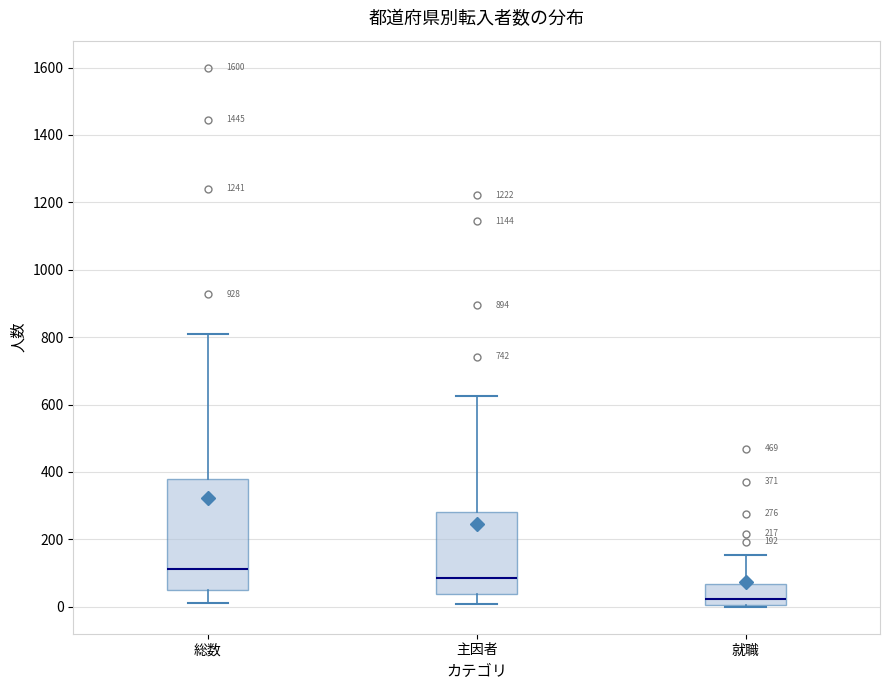

Which box's median line is the highest?

総数